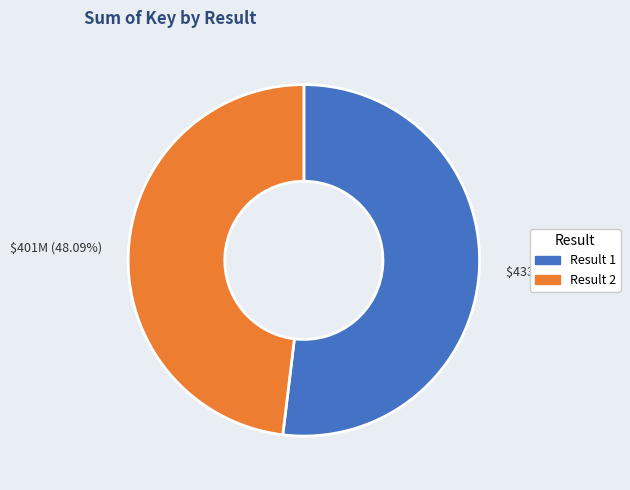

Which slice is the smallest?

Result 2